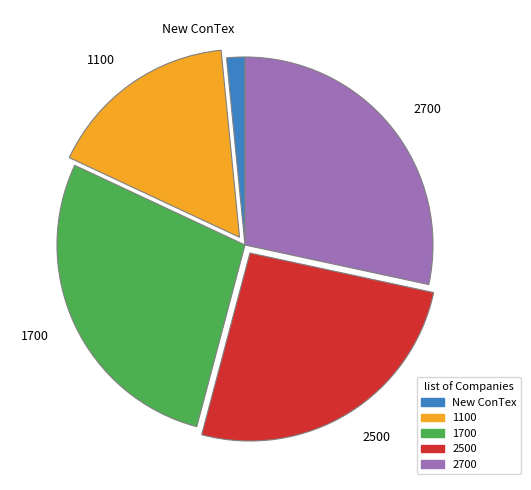

Is the sum of 2500 and 2700 greater than half?

Yes